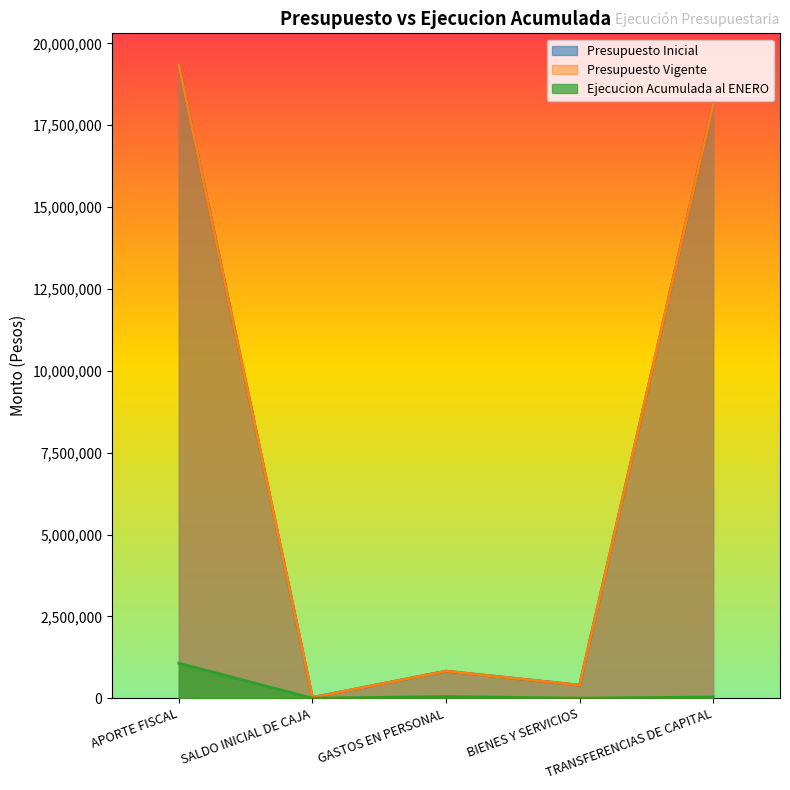

How many data points in Presupuesto Inicial are less than 826866?

2